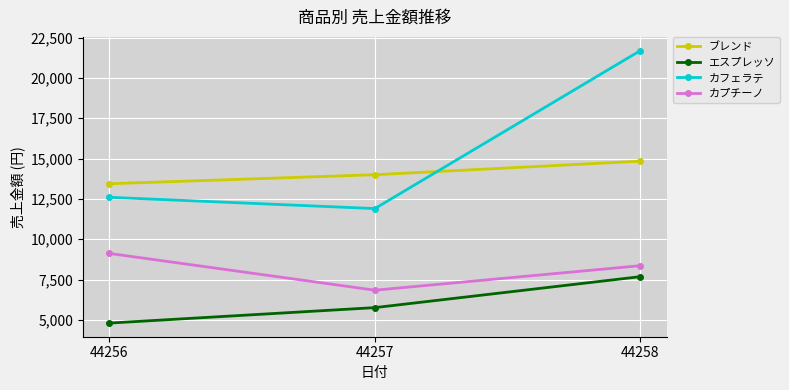

Does the chart display data point markers on the line(s)?

Yes